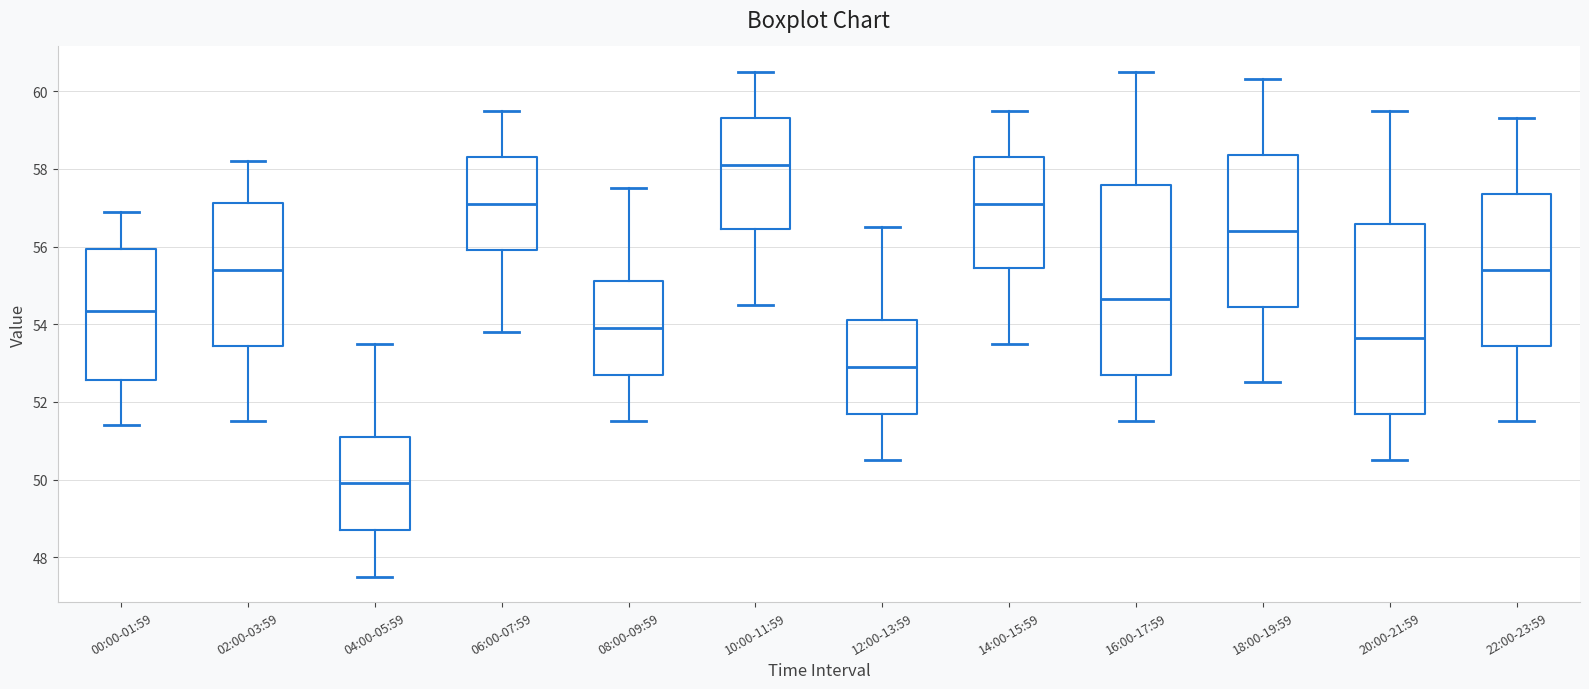

Where is the lower edge of the box for 22:00-23:59 on the y-axis? The values are not printed on the chart, so give them approximately, as read against the axis.

53.4